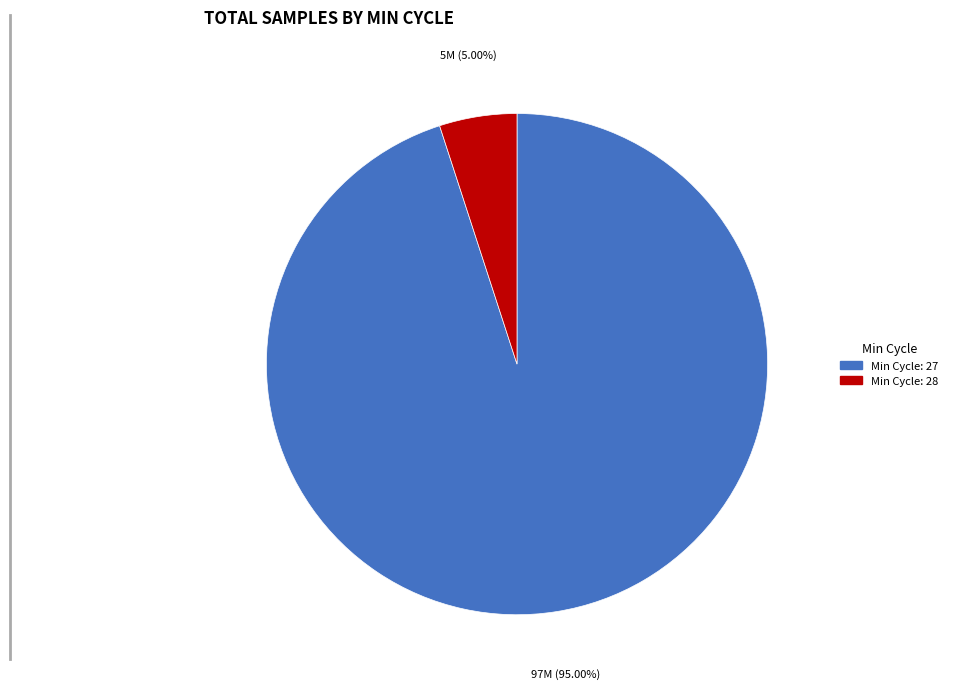

Is there any slice that represents more than half of the pie?

Yes